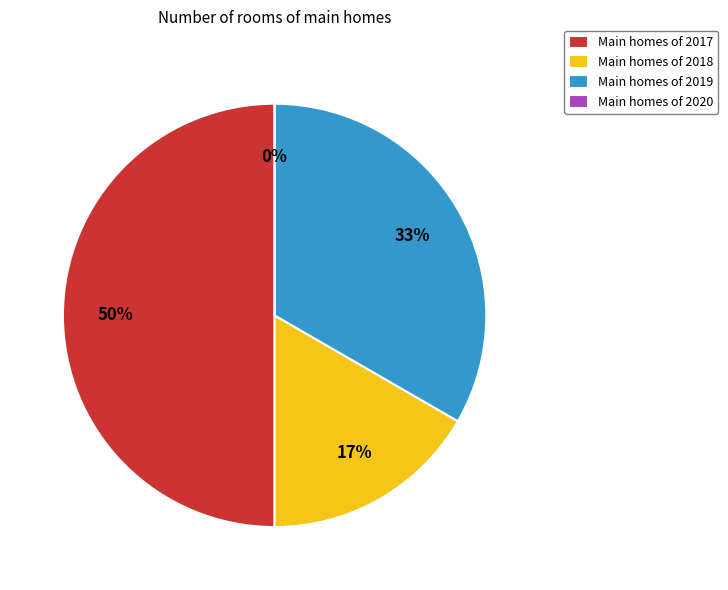

To the nearest percent, what is the difference between the largest and smallest slice percentages?

50%